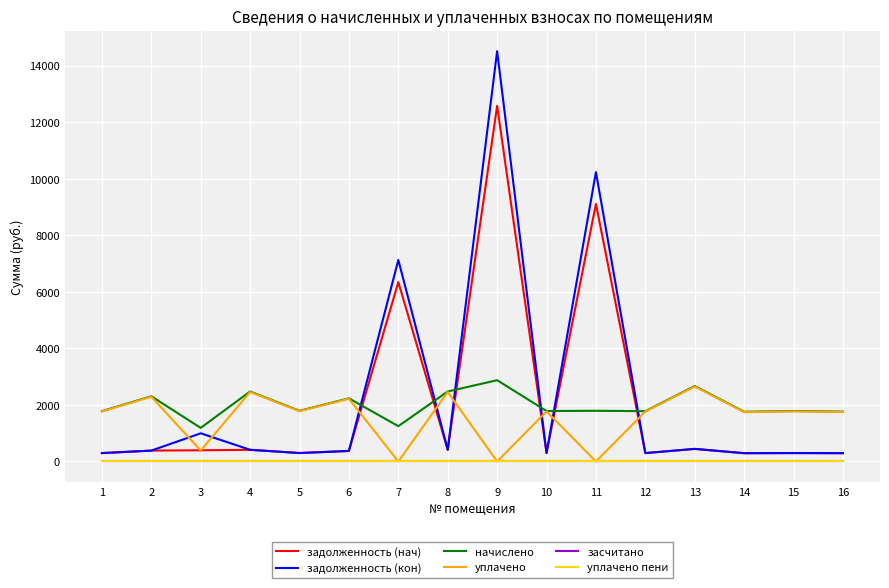

What is the average value of the уплачено series?

1551.2